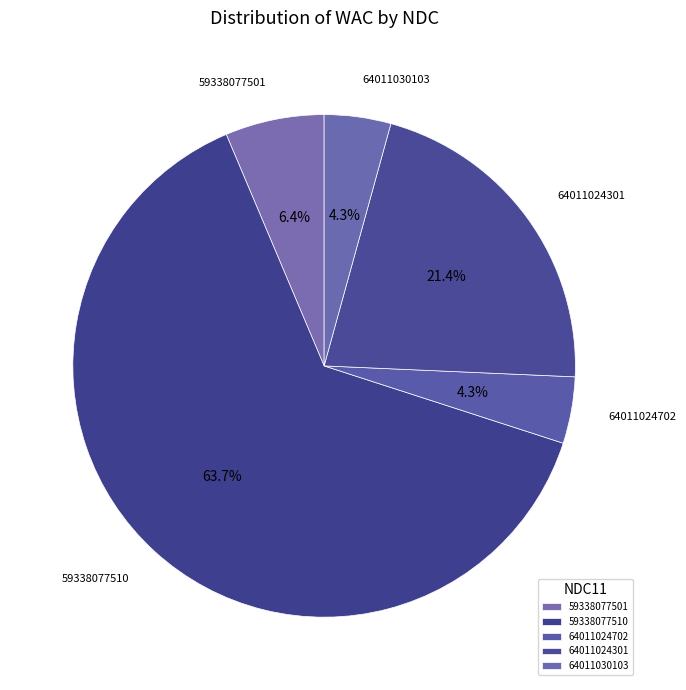

To the nearest percent, what percentage of the pie is 64011024702?

4%